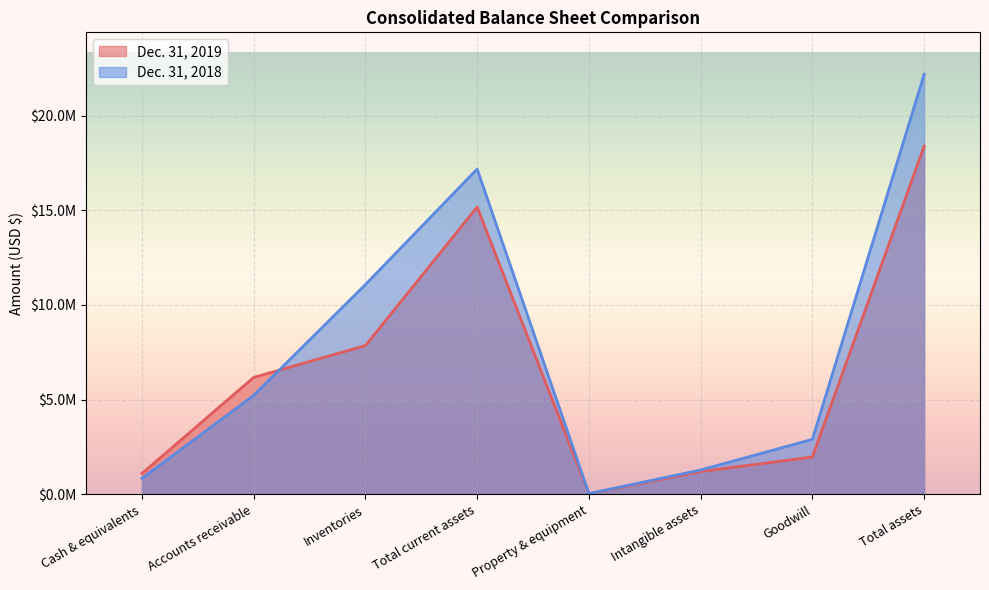

Reading left to right, what are all the values shown in this chart?

Dec. 31, 2019: Cash & equivalents=1099310	Accounts receivable=6174299	Inventories=7855887	Total current assets=15169346	Property & equipment=32639	Intangible assets=1206620	Goodwill=1972886	Total assets=18381491
Dec. 31, 2018: Cash & equivalents=844314	Accounts receivable=5225999	Inventories=11075889	Total current assets=17175755	Property & equipment=42974	Intangible assets=1288040	Goodwill=2905089	Total assets=22172851